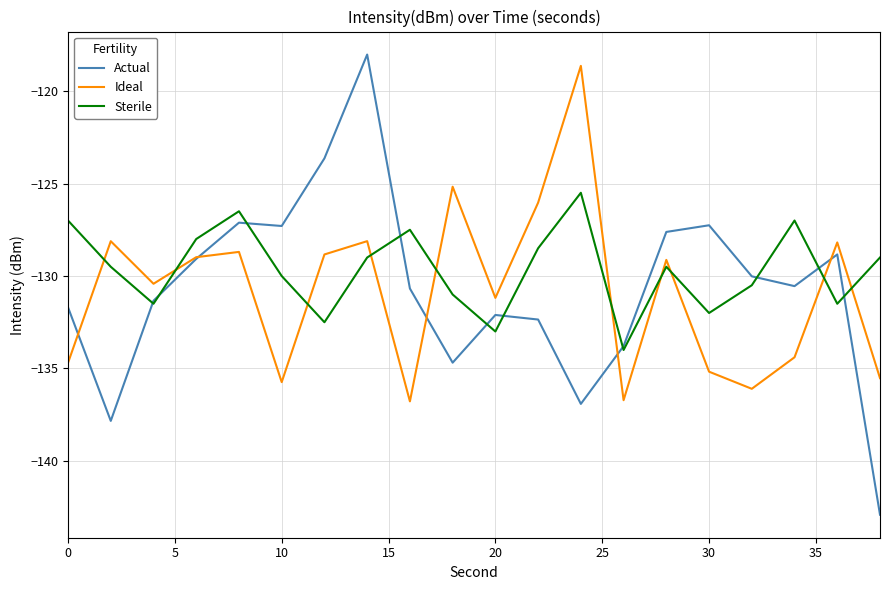

Which series has the largest range (max minus min)?

Actual